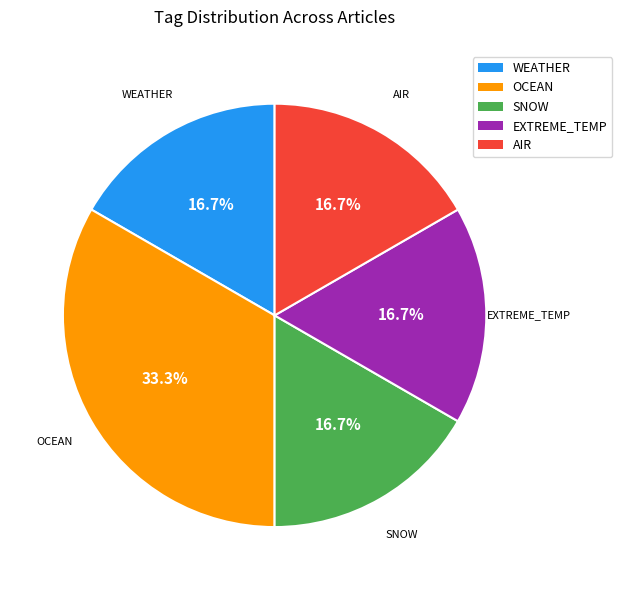

Is there a majority slice in this chart?

No